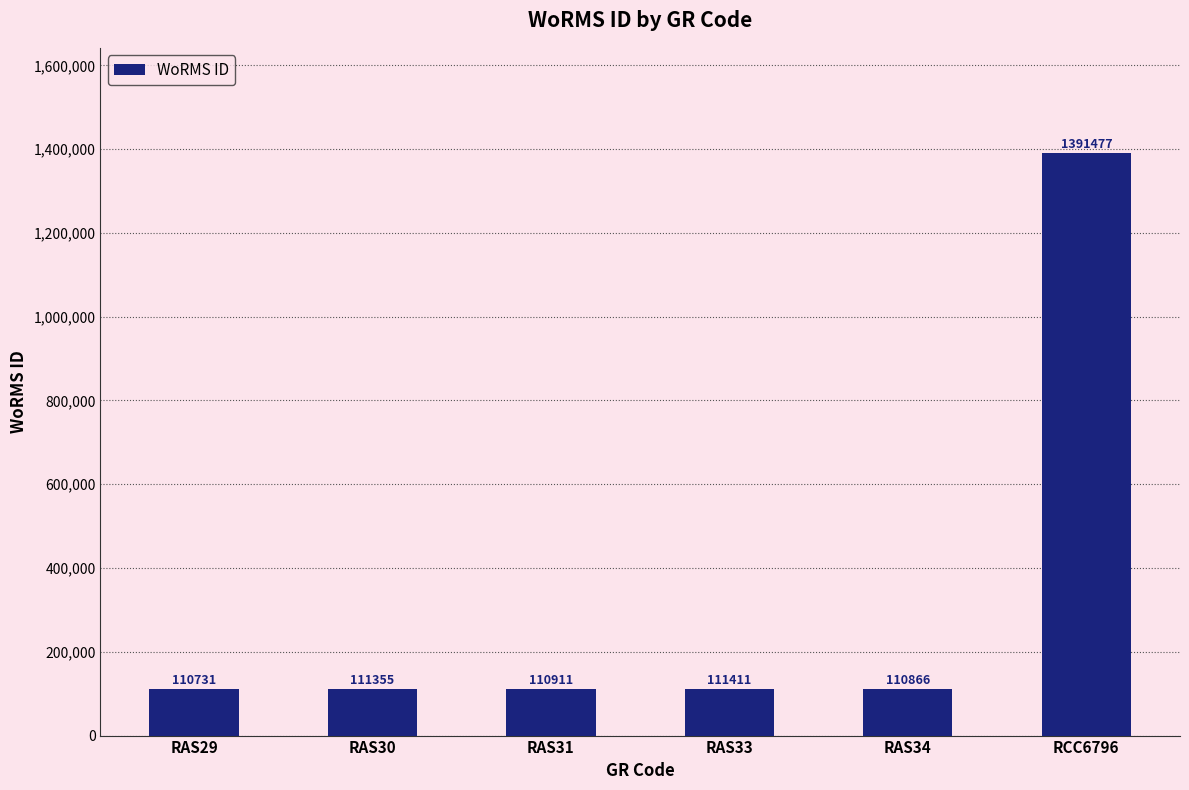

What is the label of the 3rd bar from the right?

RAS33